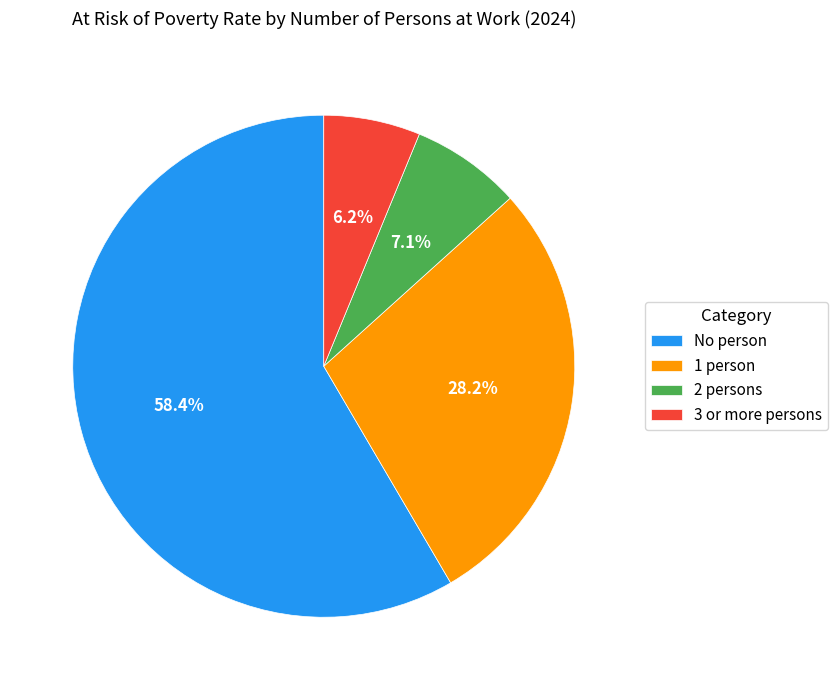

Which has a higher value, 2 persons or No person?

No person